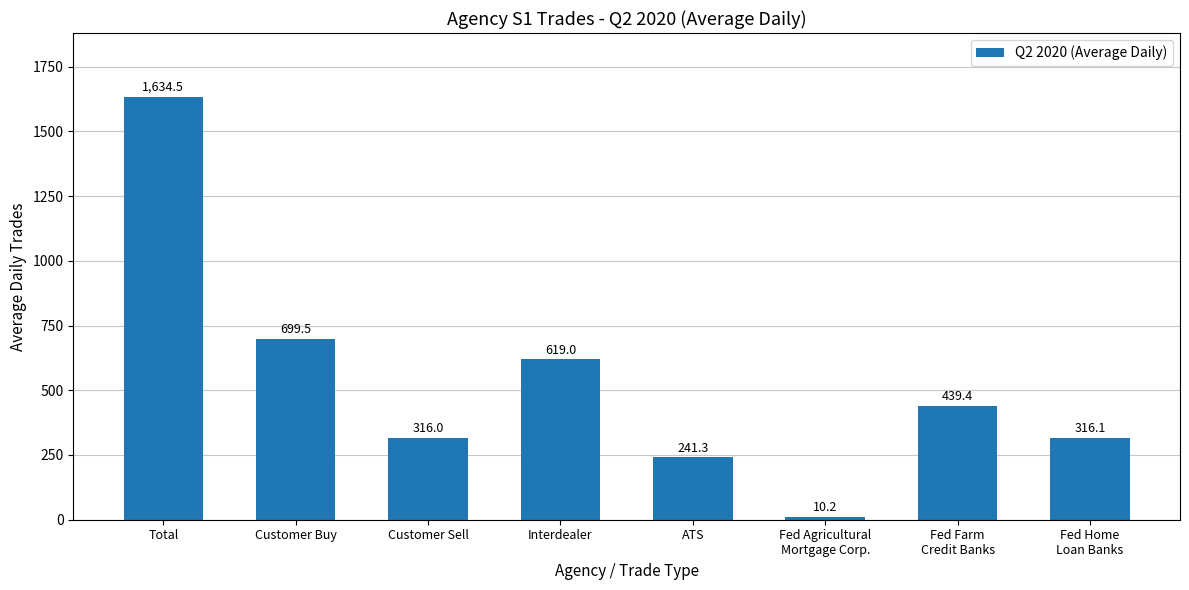

What is the label of the 7th bar from the left?

Fed Farm
Credit Banks